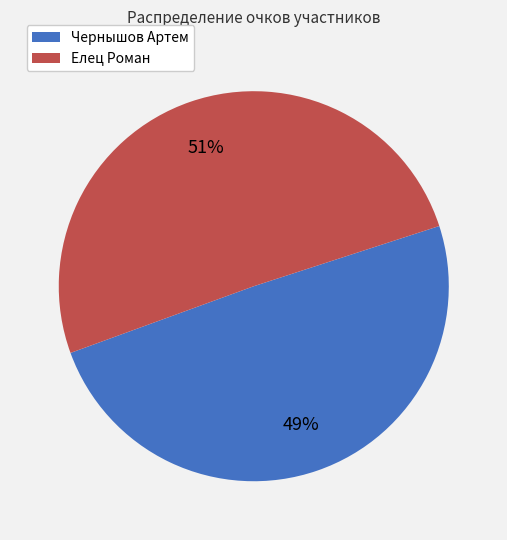

To the nearest percent, what is the average slice percentage?

50%